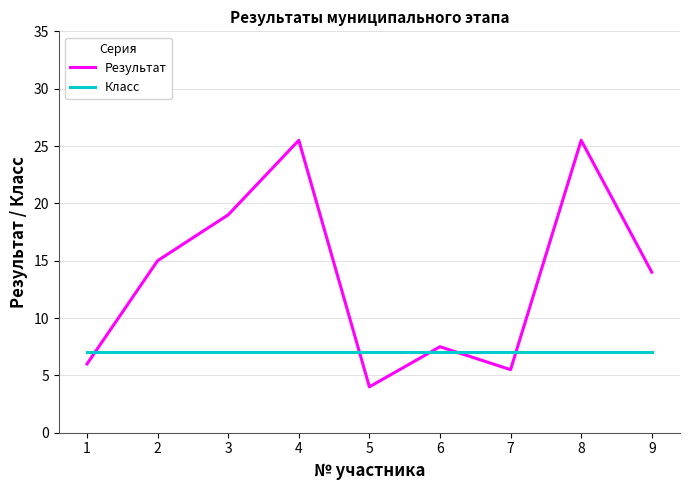

Between 1 and 2, which series saw the biggest shift?

Результат